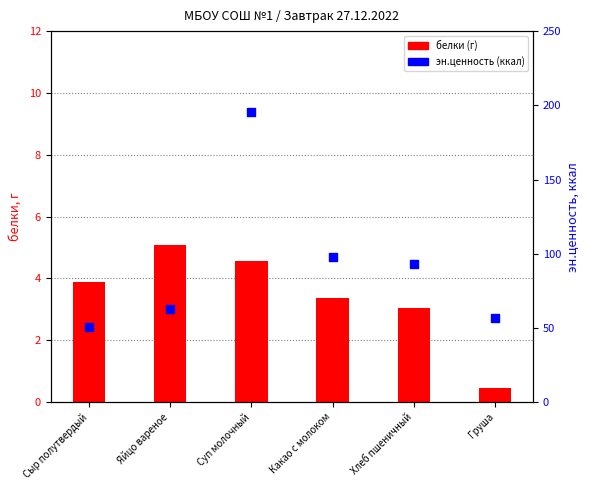

At how many categories does at least one series exceed 106?

1